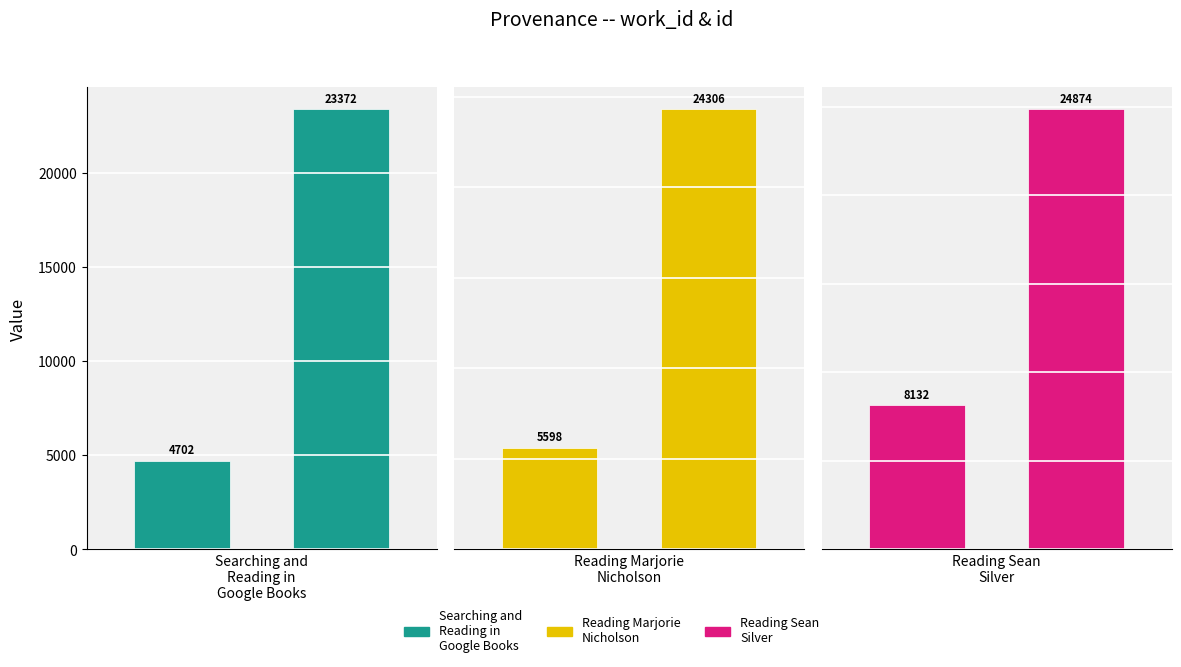

How many data points does each series have?

2